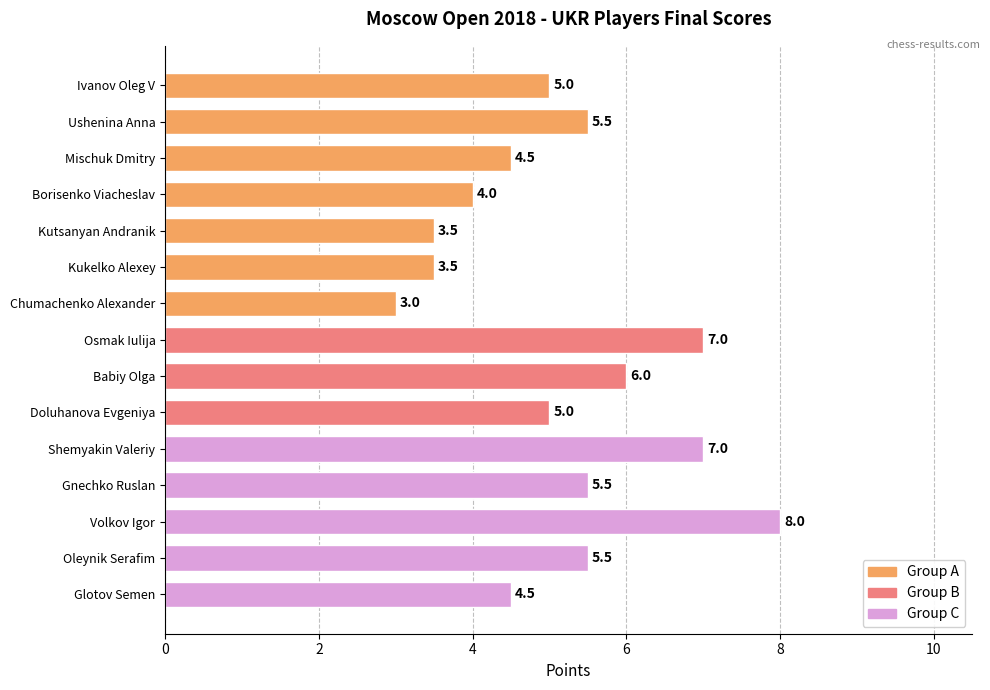

The chart shows a value of 6.0 at Babiy Olga. True or false?

True